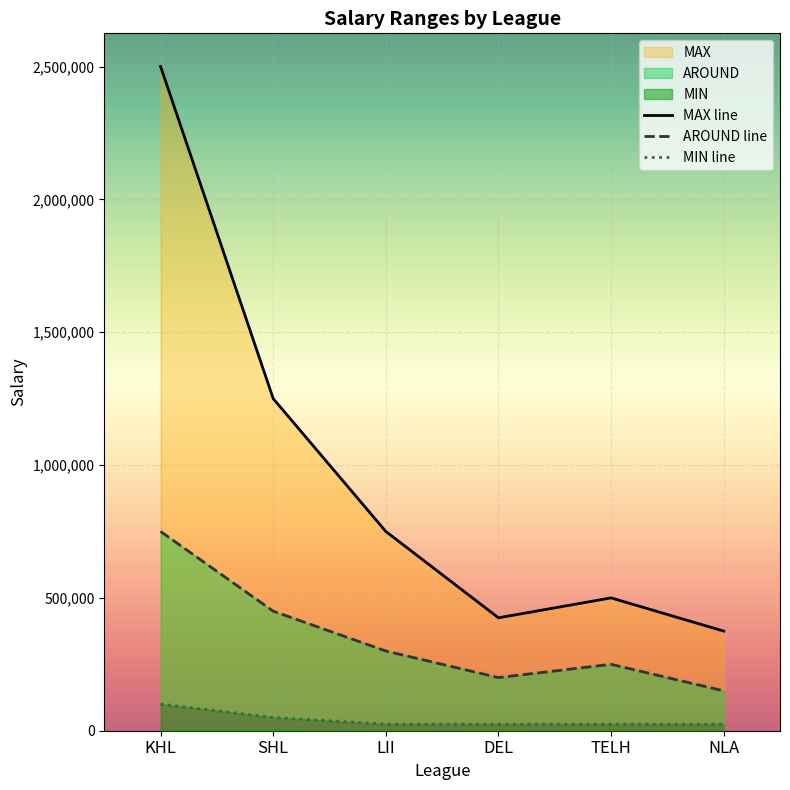

Rank the series by their maximum value, from highest to lowest.

MAX, AROUND, MIN